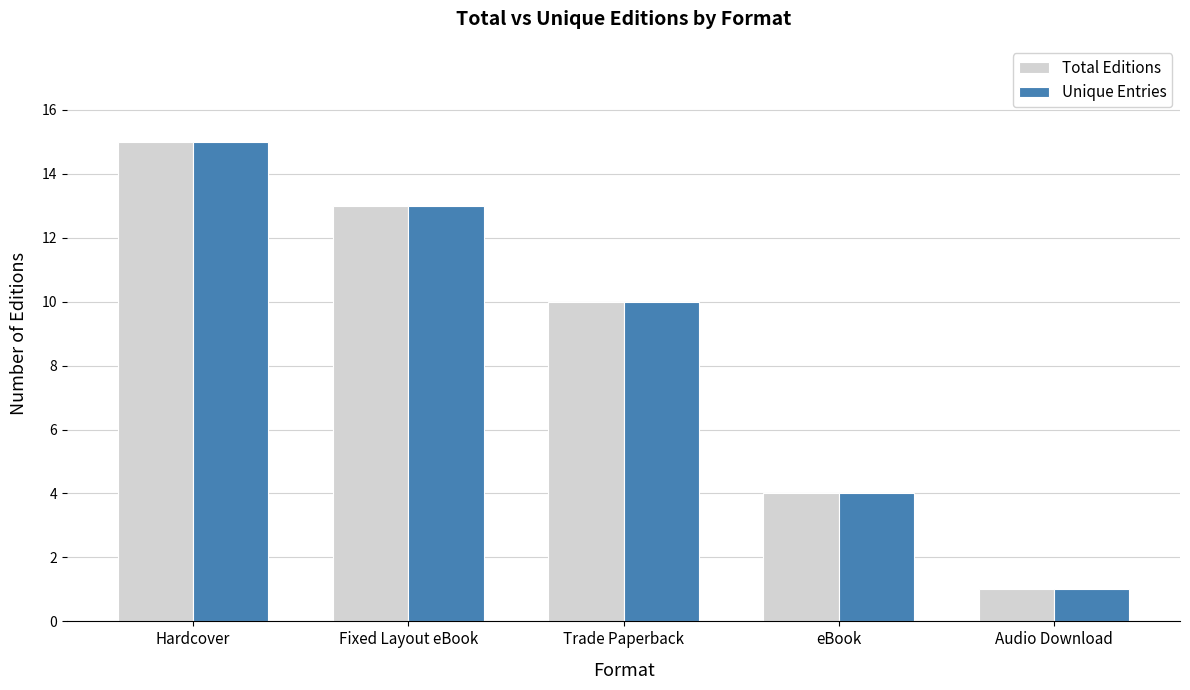

What is the greatest value displayed?

15